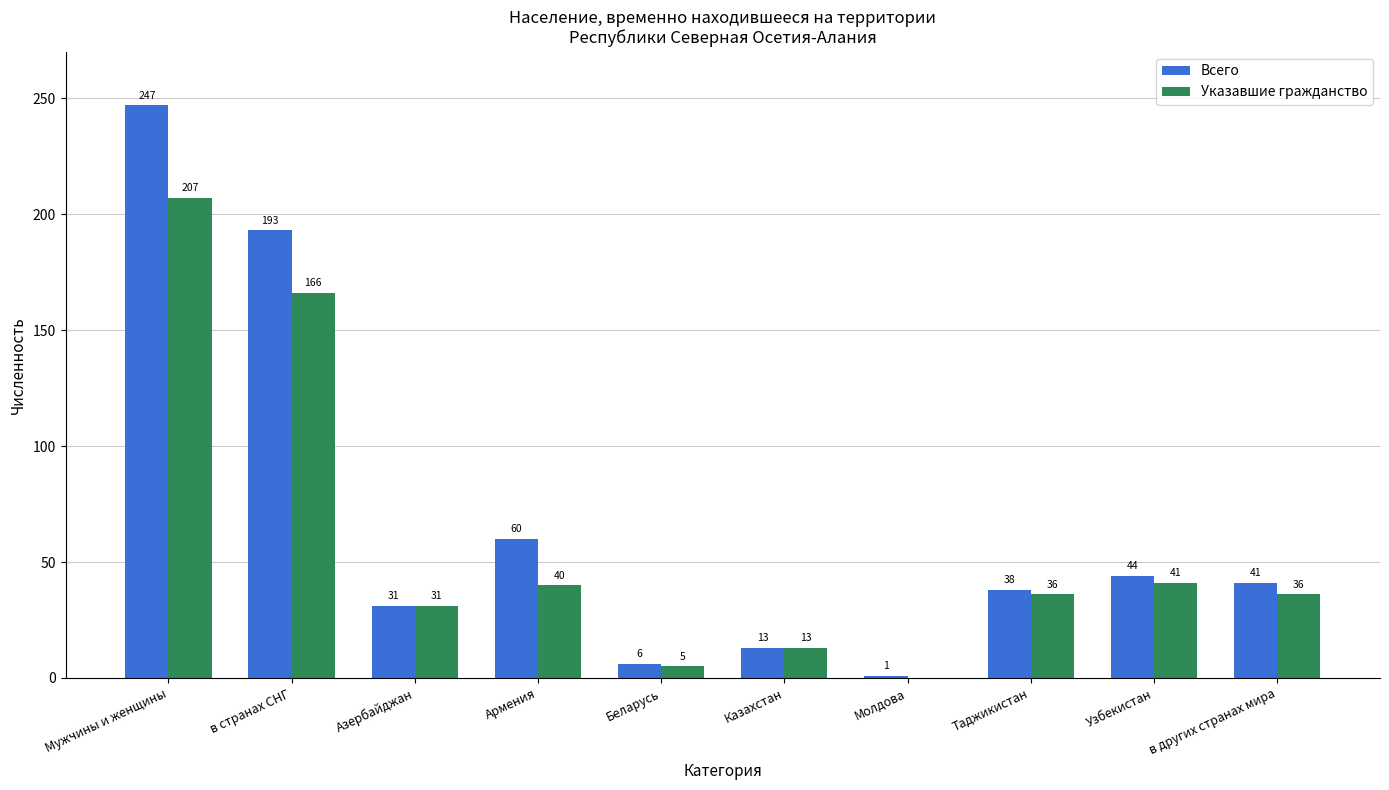

What is the sum of all Всего values?

674